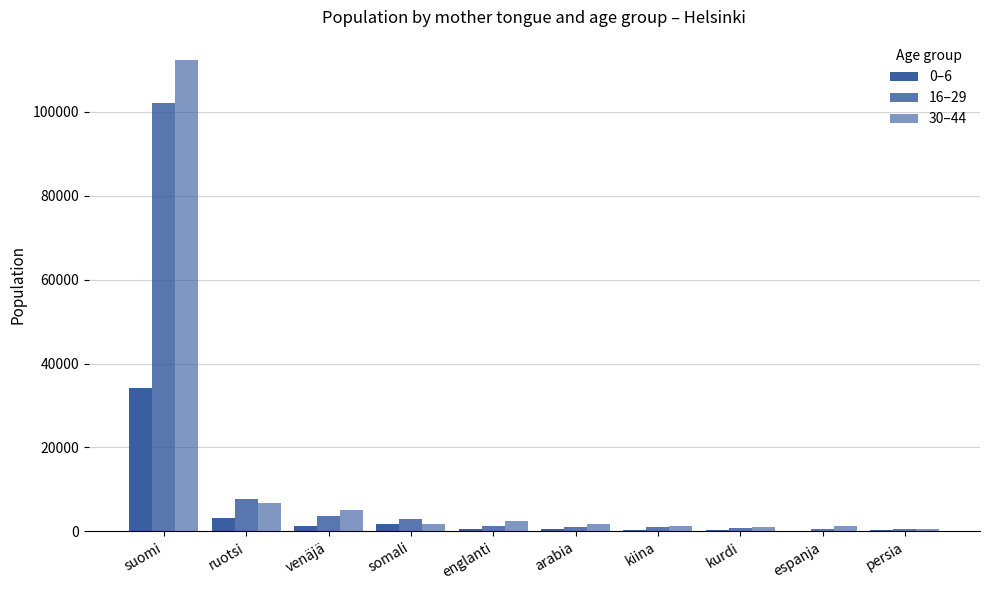

At englanti, list the series in order from largest to smallest.

30–44, 16–29, 0–6